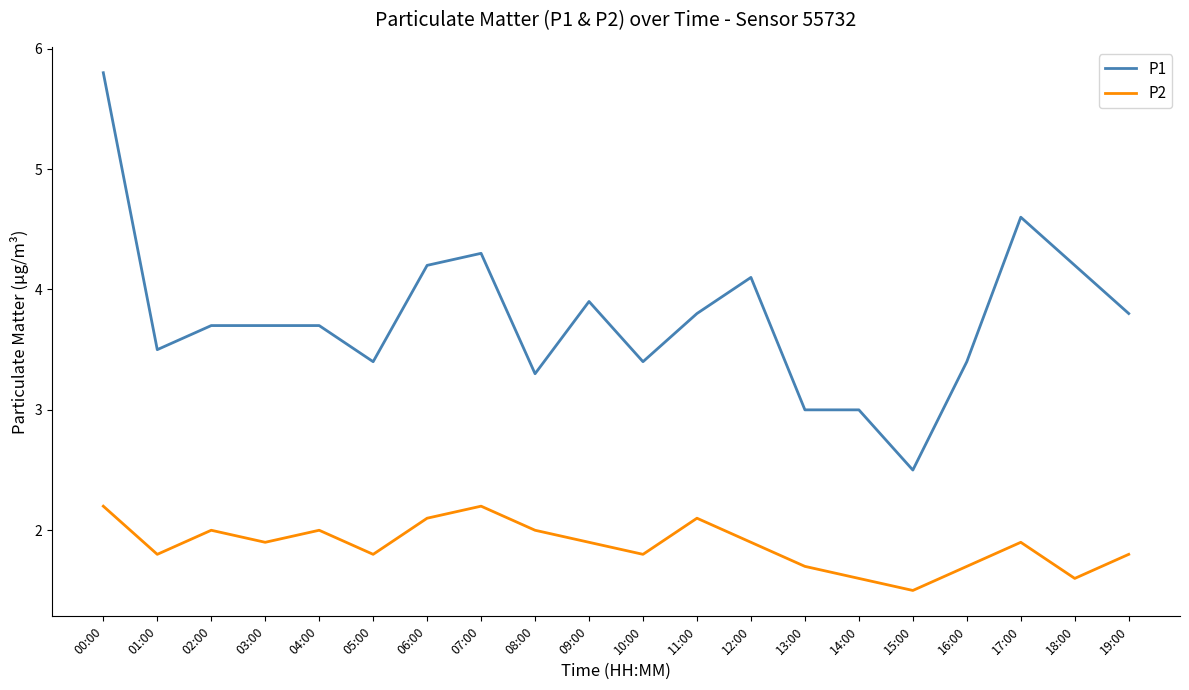

The P2 series shows 1.8 at 05:00. True or false?

True